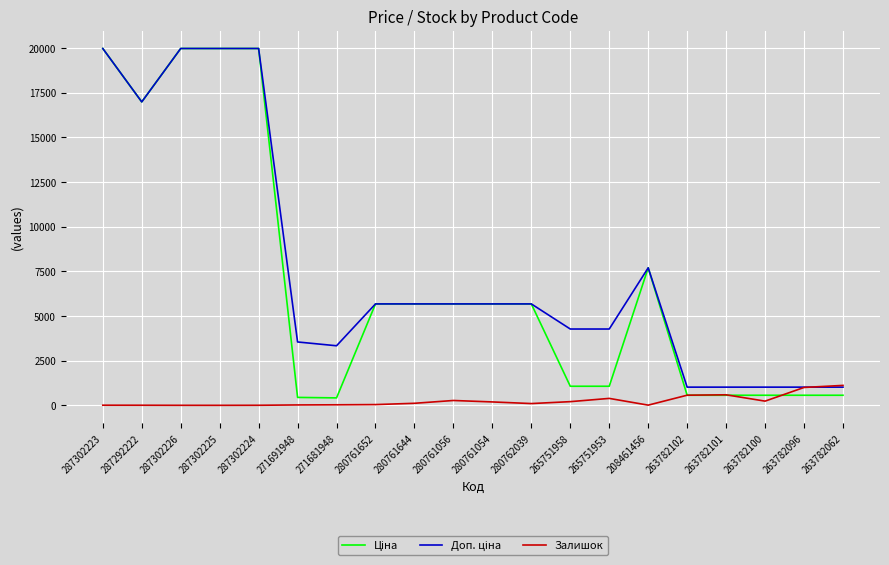

How many values in the Залишок series are below 114?

10